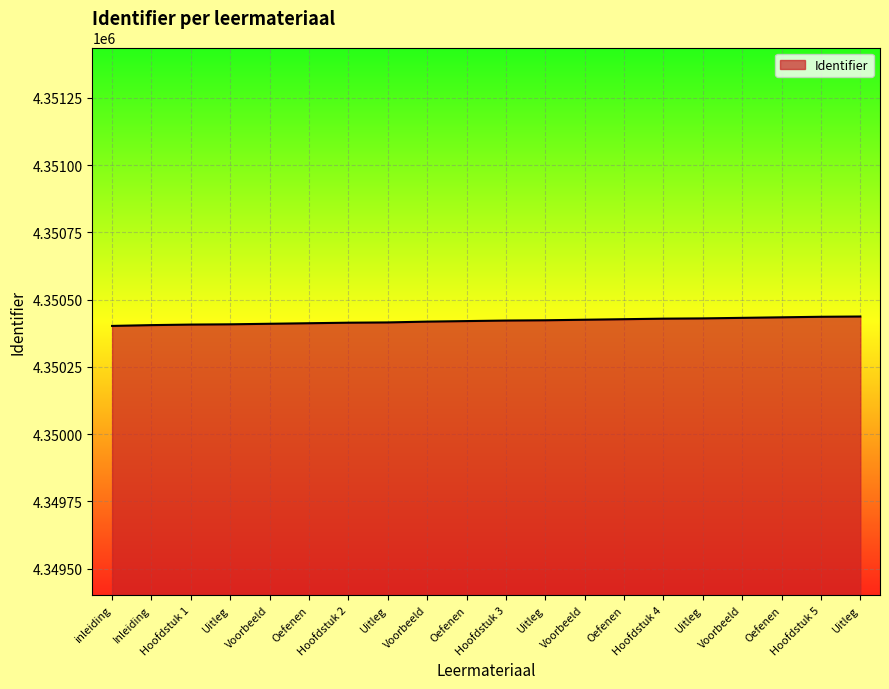

How many lines are shown in the chart?

1